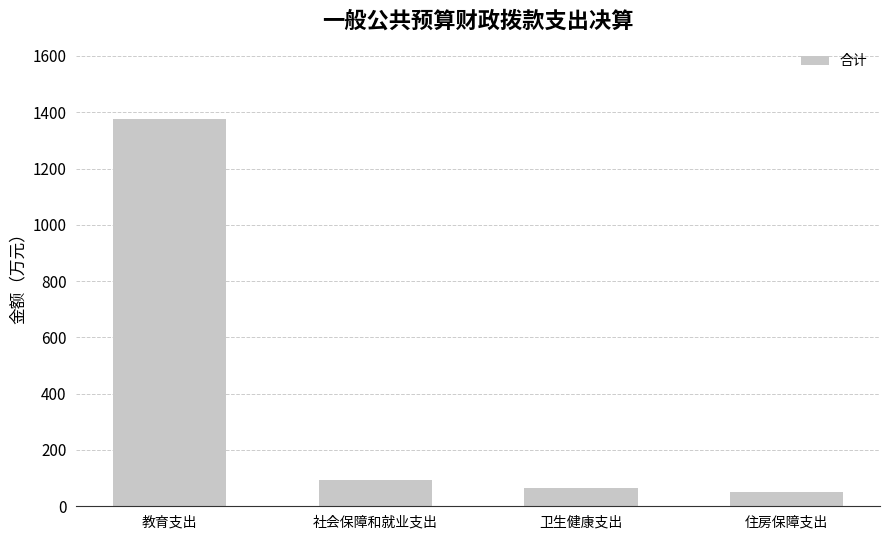

Rank the categories by value from highest to lowest.

教育支出, 社会保障和就业支出, 卫生健康支出, 住房保障支出